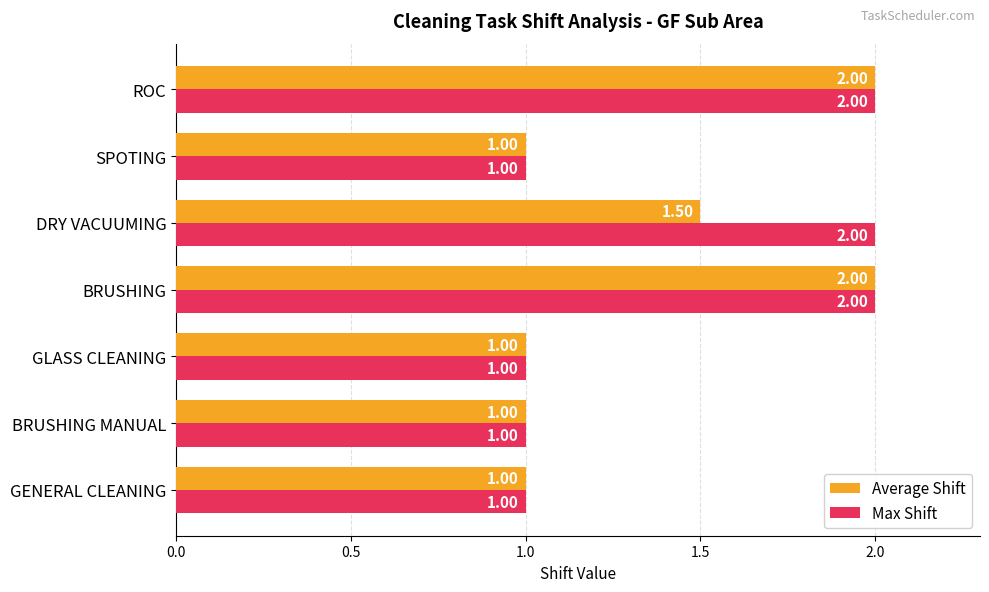

What is the total value across all series at BRUSHING MANUAL?

2.0